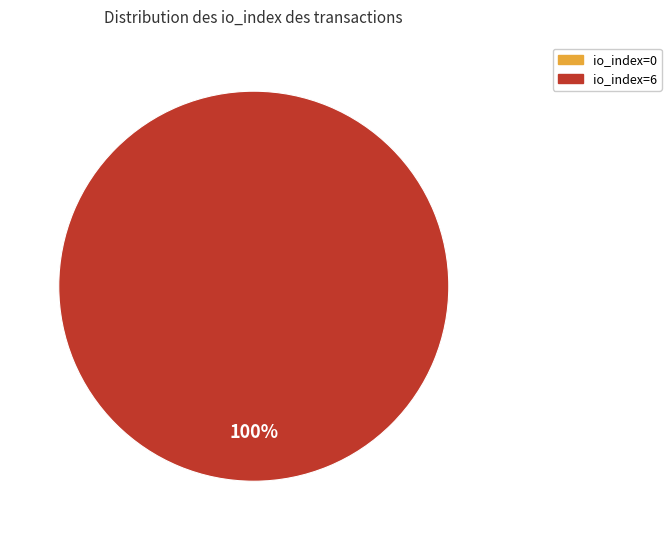

How many slices are in this pie chart?

2